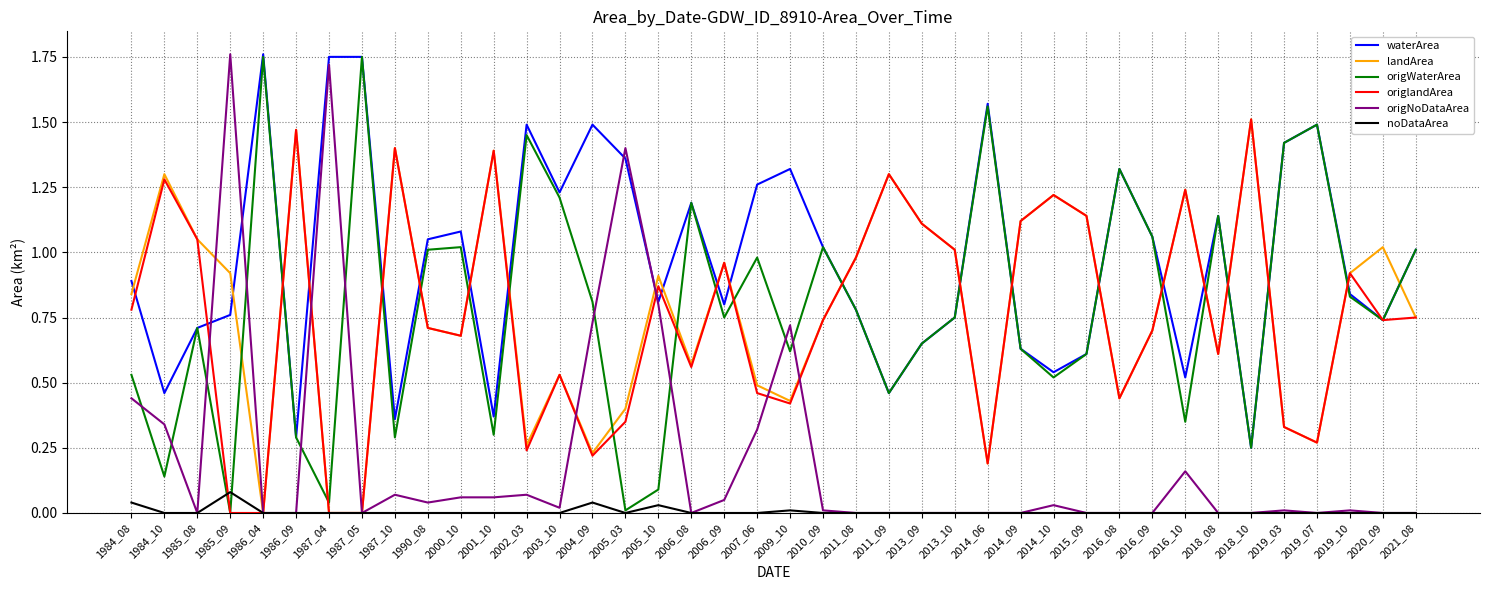

At which label does origlandArea reach its peak?

2018_10